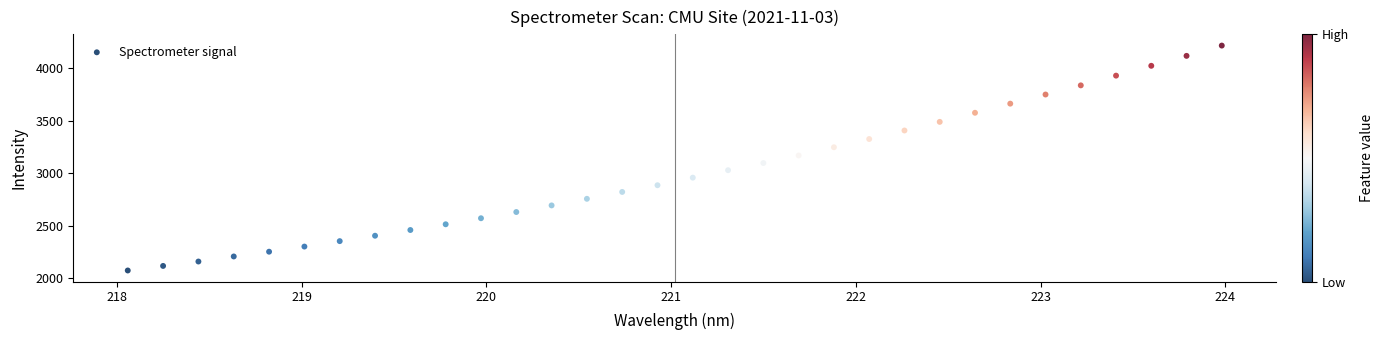

What is the range of Y values (max minus min)?

2143.1